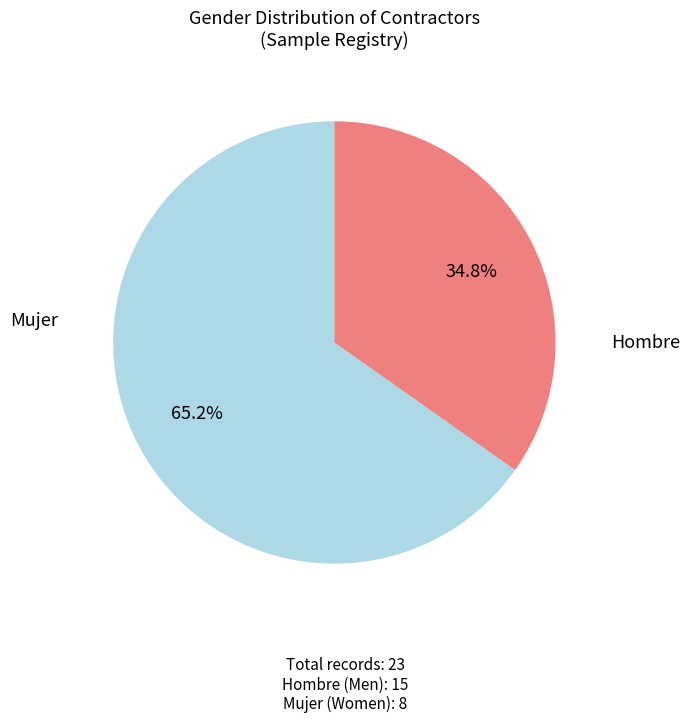

Is there a majority slice in this chart?

Yes